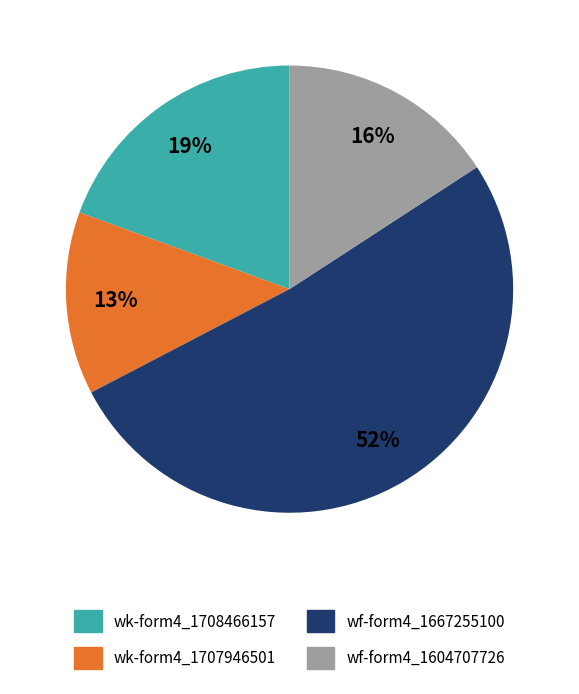

Rank the categories by value from highest to lowest.

wf-form4_1667255100, wk-form4_1708466157, wf-form4_1604707726, wk-form4_1707946501